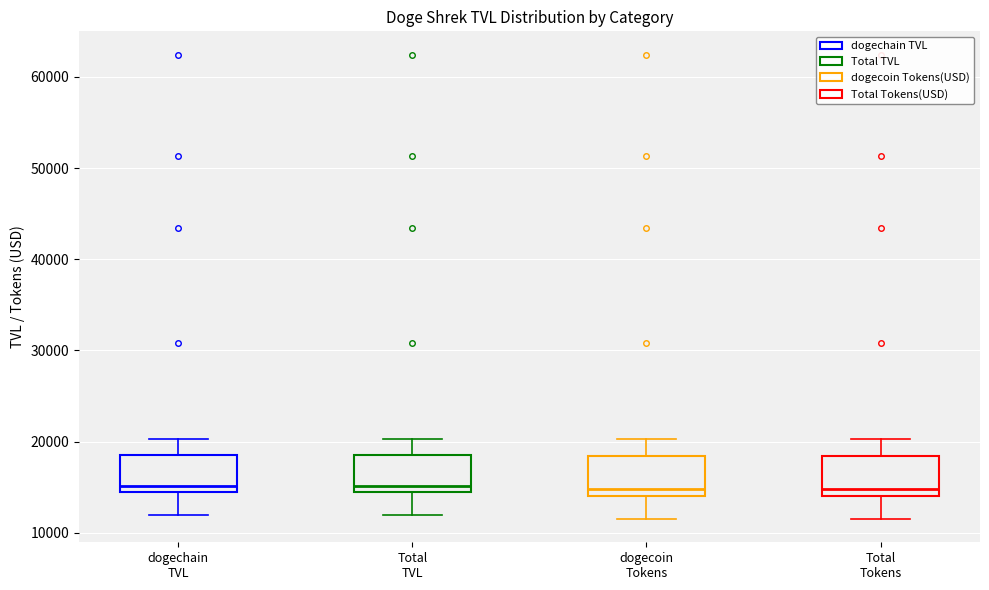

Reading left to right, transcribe this box plot: for each box, give where its median line is, the range the box spans, and where its two whiskers end, as read against the y-axis. The values are not printed on the chart, so give them approximately, as read against the axis.

dogechain TVL: median 15000, box 14000 to 19000, whiskers 12000 to 20000
Total TVL: median 15000, box 14000 to 19000, whiskers 12000 to 20000
dogecoin Tokens: median 15000, box 14000 to 18000, whiskers 12000 to 20000
Total Tokens: median 15000, box 14000 to 18000, whiskers 12000 to 20000